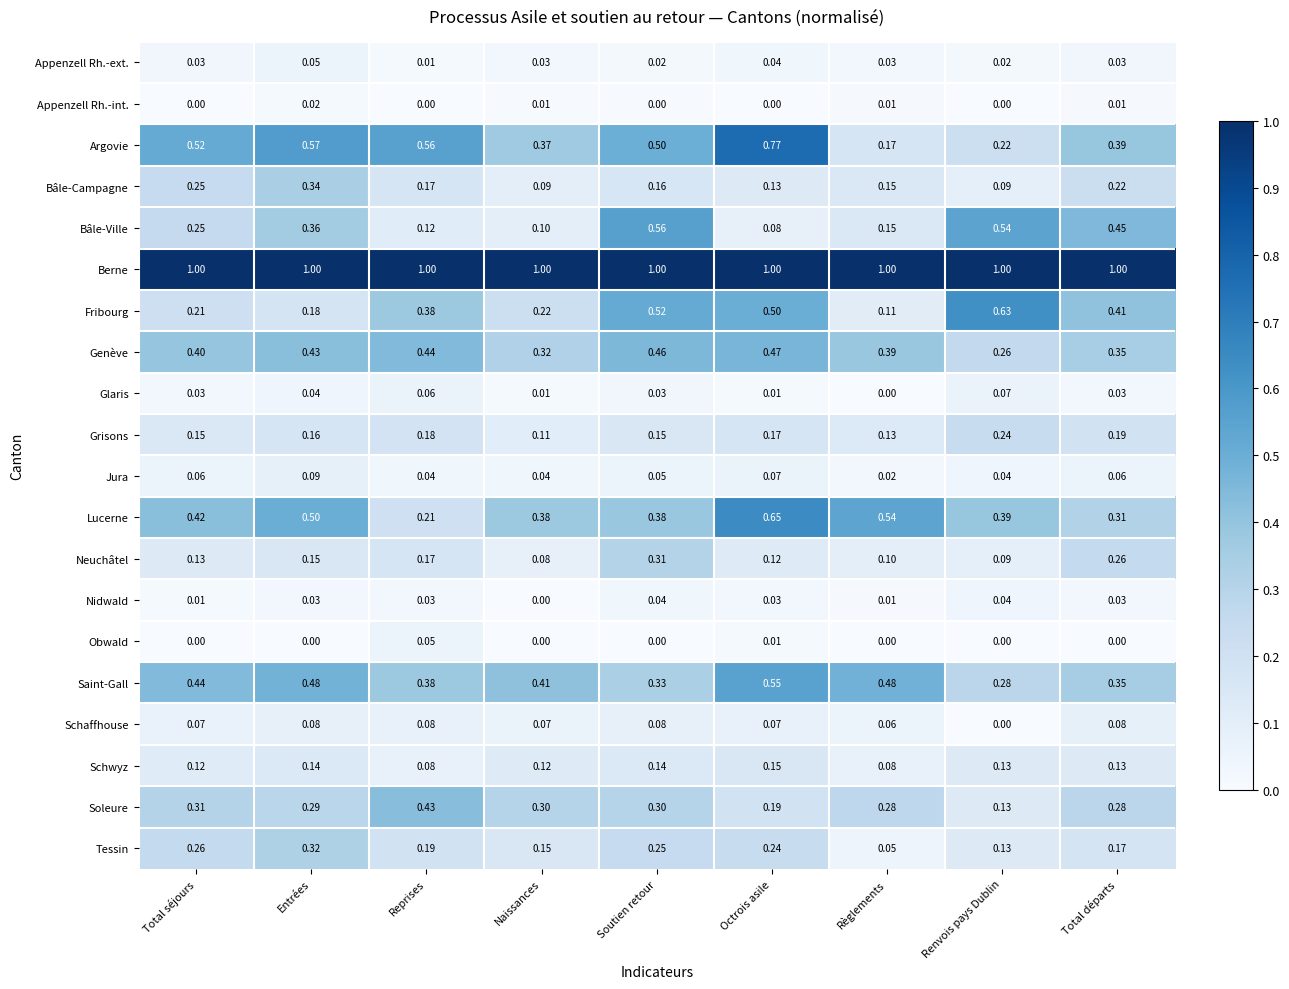

Between Entrées and Total départs, which series saw the biggest shift?

Fribourg